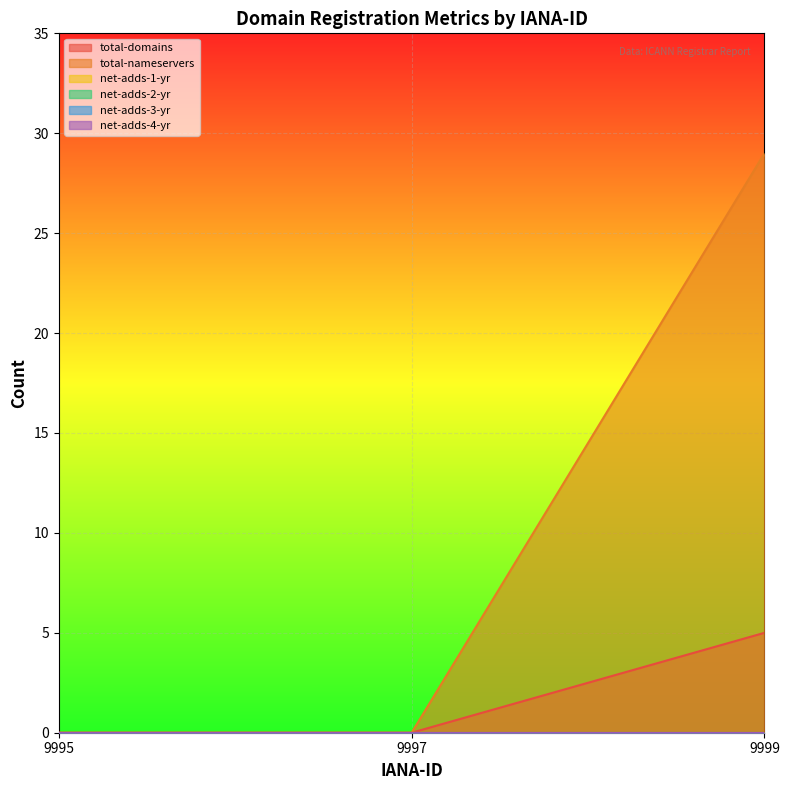

List the series in order of their peak value, lowest first.

net-adds-1-yr, net-adds-2-yr, net-adds-3-yr, net-adds-4-yr, total-domains, total-nameservers